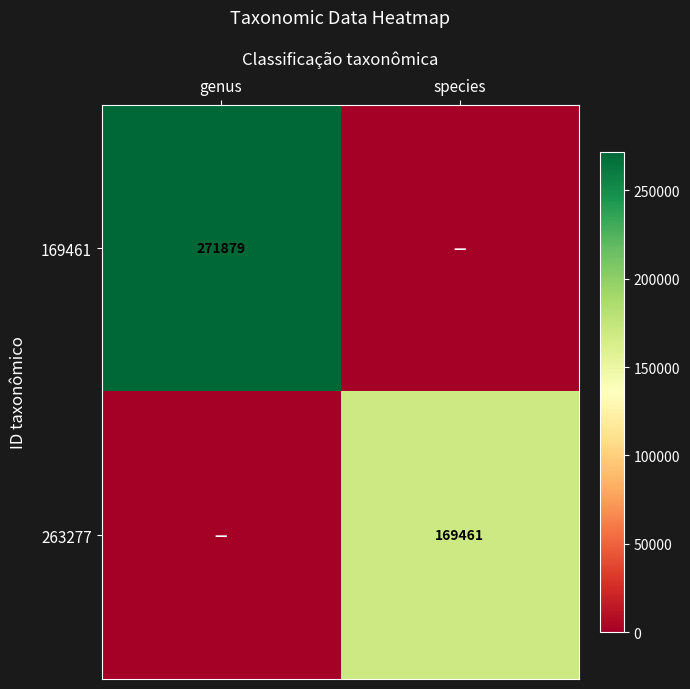

Is it true that 263277 equals 102733 at species?

False